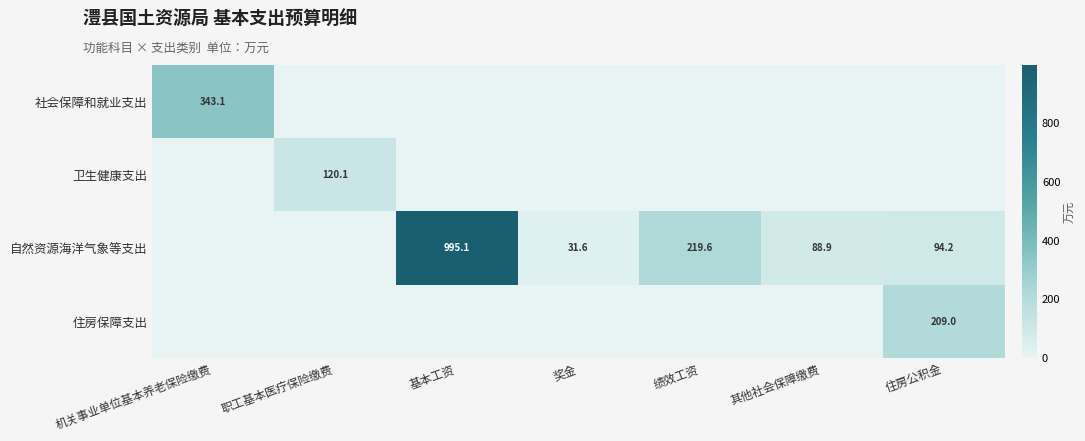

Which has a higher value, 奖金 or 机关事业单位基本养老保险缴费?

机关事业单位基本养老保险缴费